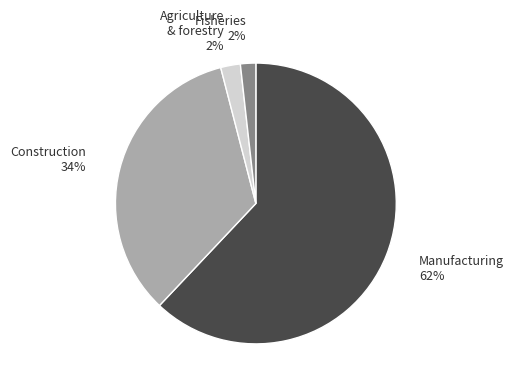

Do Construction and Fisheries together represent more than half of the pie?

No